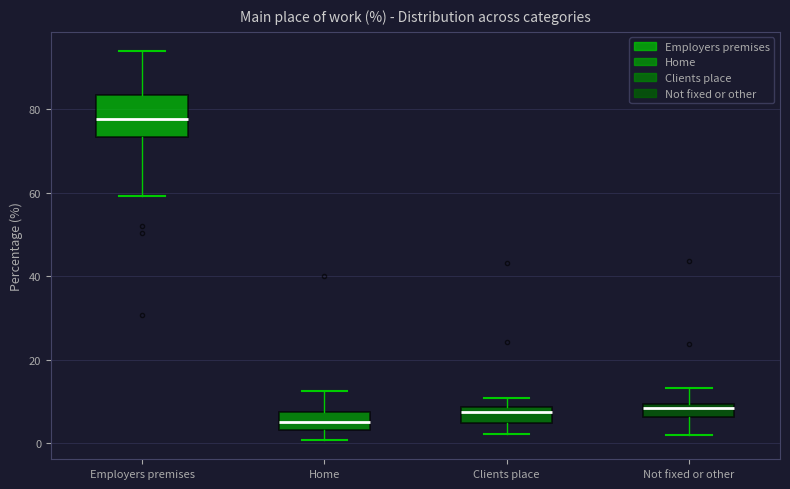

Comparing the boxes themselves (not the whiskers), which one is the tallest?

Employers premises